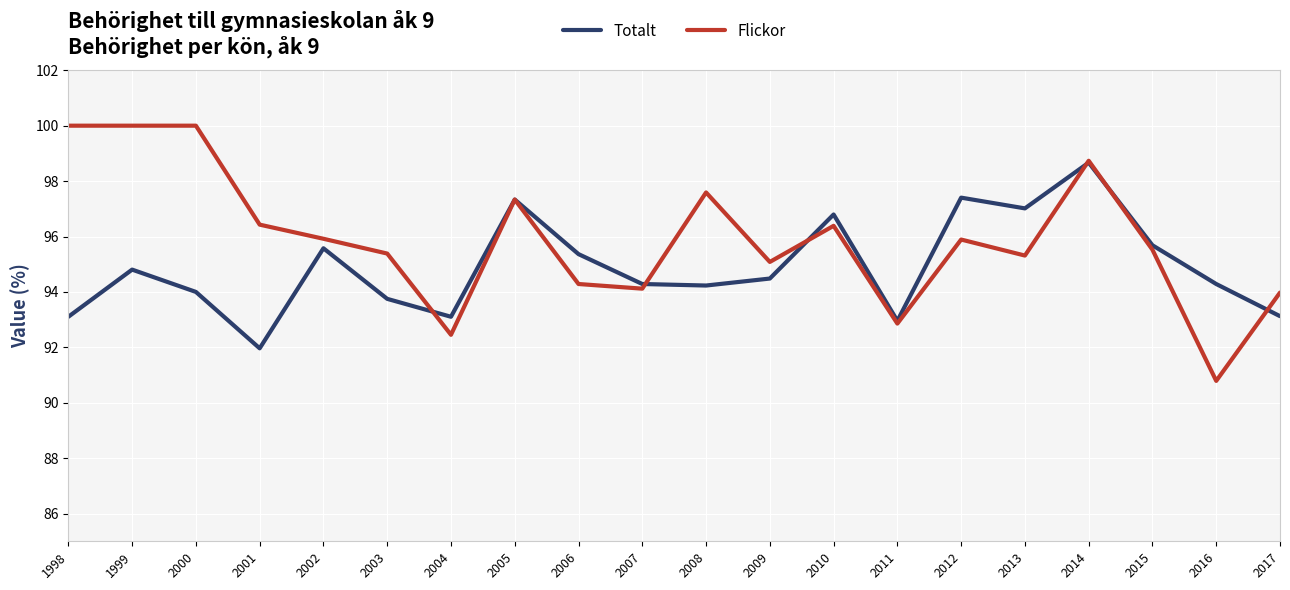

True or false: Flickor and Totalt cross at least once.

True